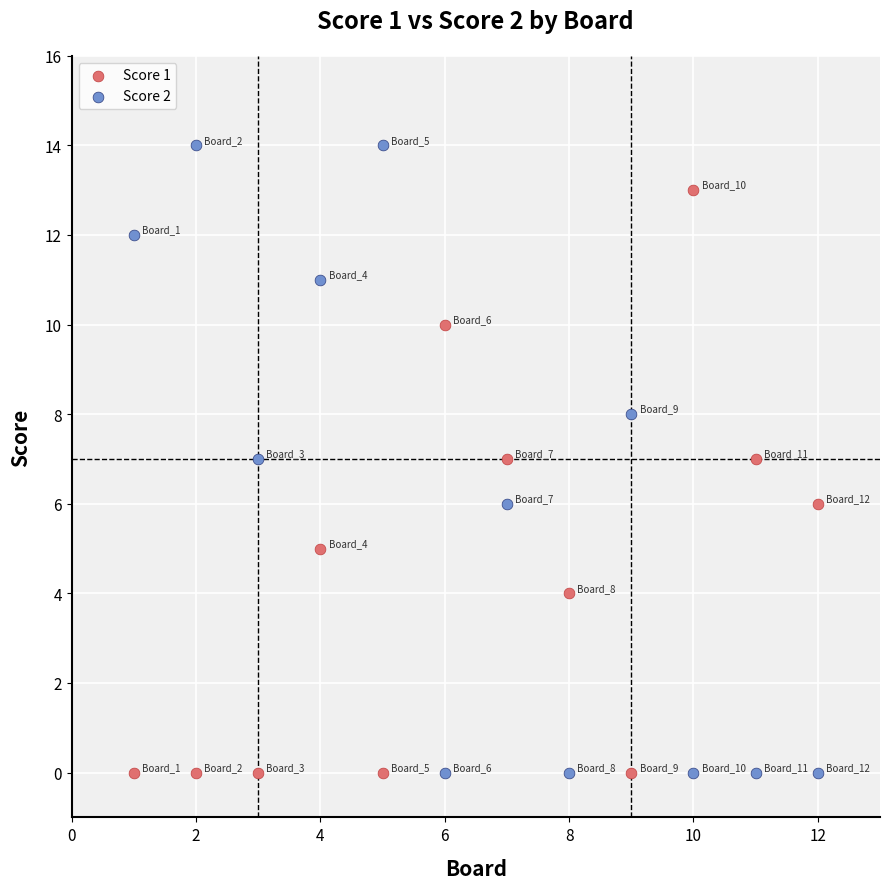

Across all data points, what is the range of Y values (max minus min)?

14